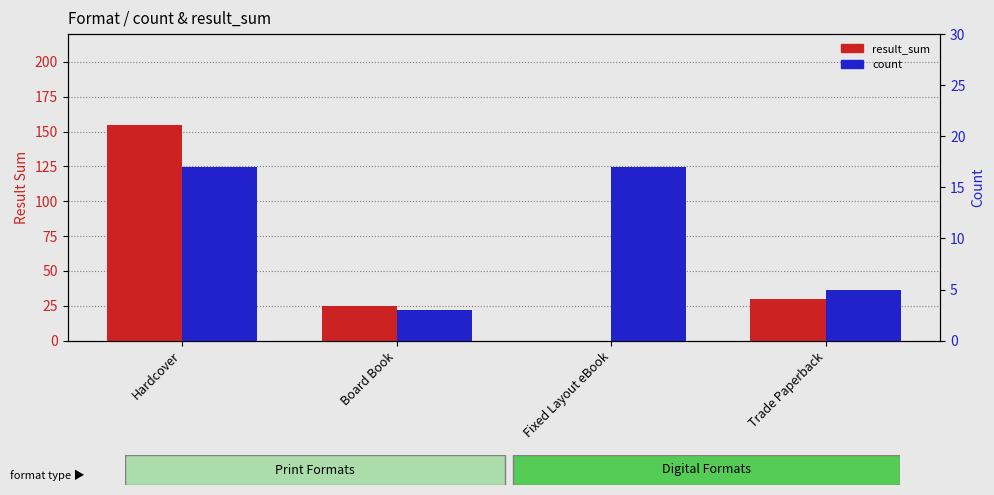

How many bars are there in each group?

2